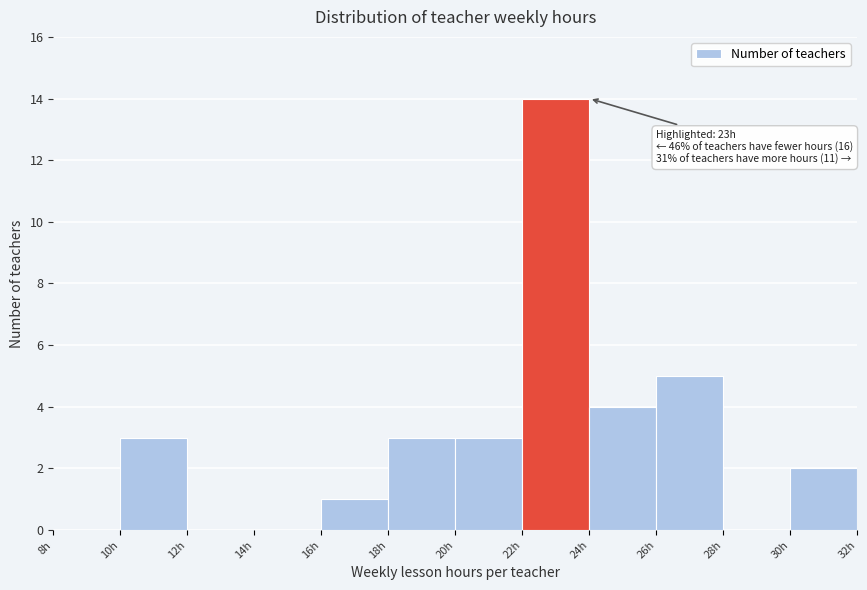

Over which range of the x-axis is the bar tallest?

22 to 24